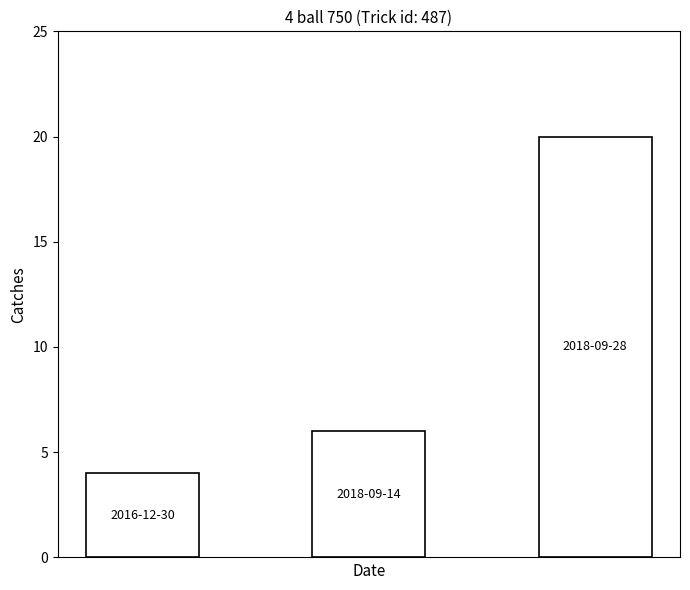

What is the value of the 3rd bar from the left?

20